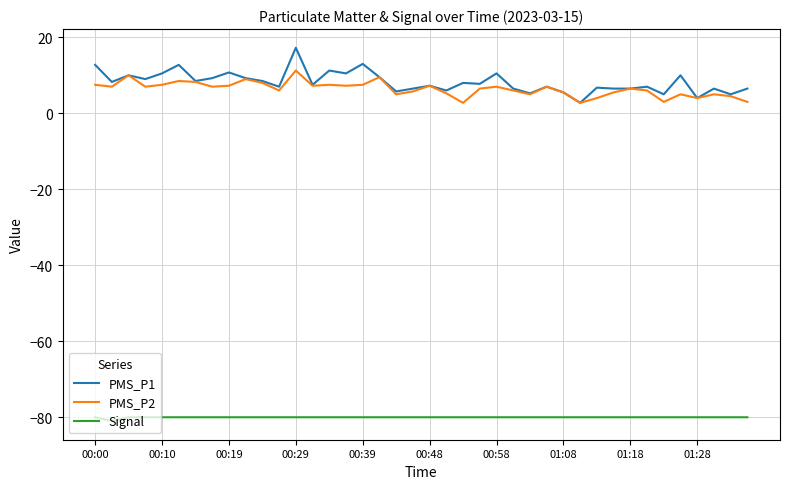

What is the minimum value shown in the chart?

-81.0